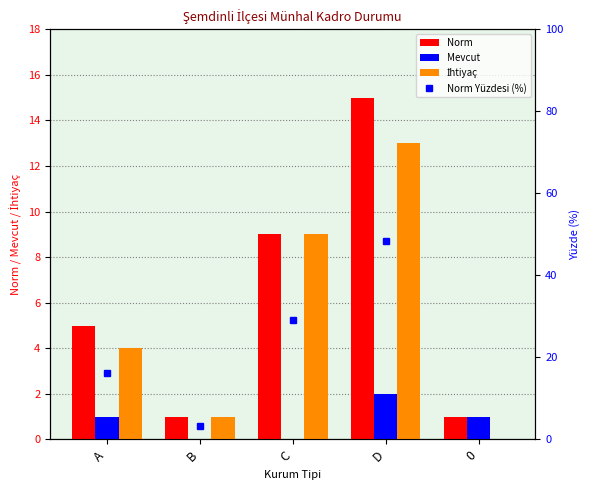

Reading left to right, transcribe all the data shown in this chart.

Norm: A=5.0	B=1.0	C=9.0	D=15.0	0=1.0
Mevcut: A=1.0	B=0.0	C=0.0	D=2.0	0=1.0
İhtiyaç: A=4.0	B=1.0	C=9.0	D=13.0	0=0.0
Norm Yüzdesi (%): A=16.1	B=3.2	C=29.0	D=48.4	0=3.2